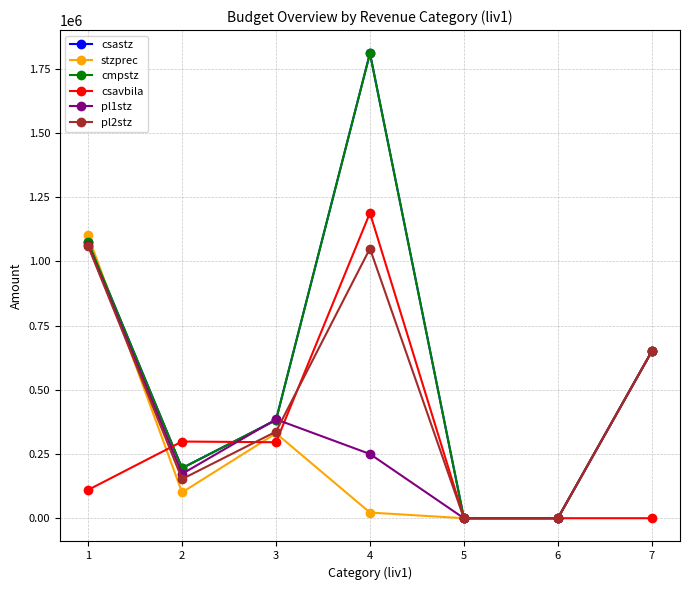

Is this an area chart (filled region under the line)?

No